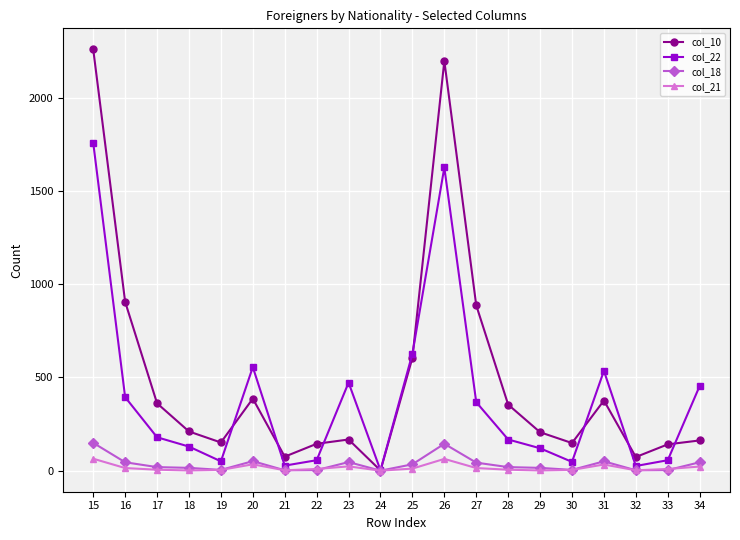

Which series has the largest range (max minus min)?

col_10